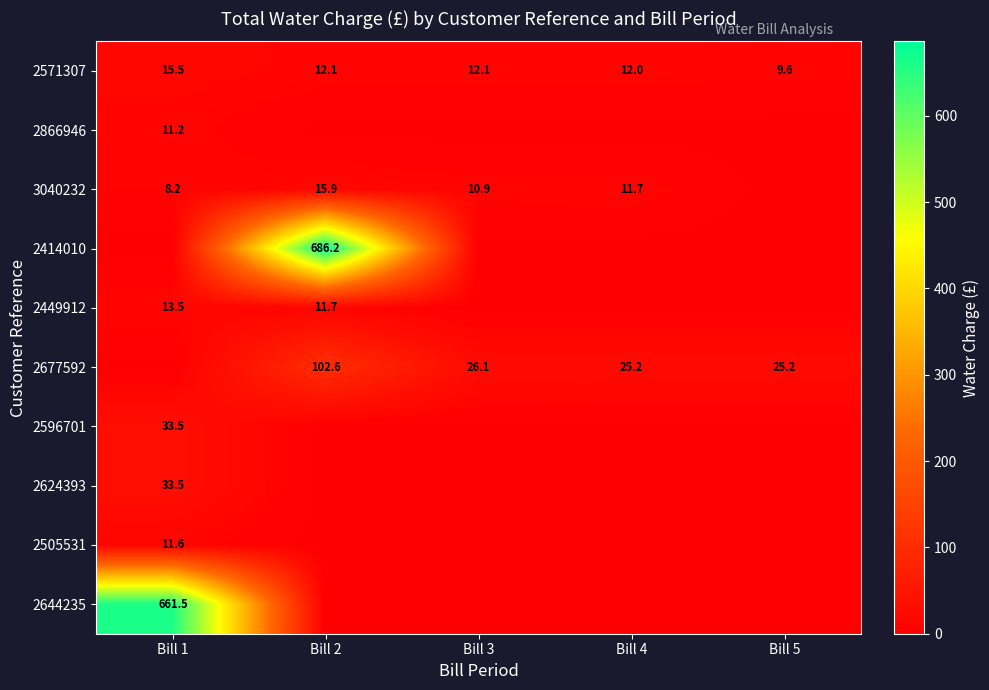

At which label is 2571307 closest to 12?

Bill 4